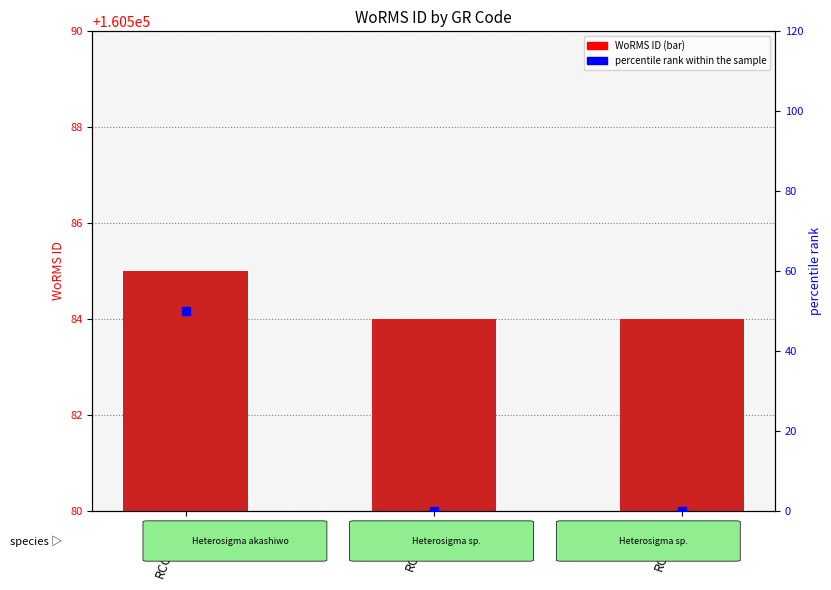

At which category is the sum across all series the highest?

RCC10741